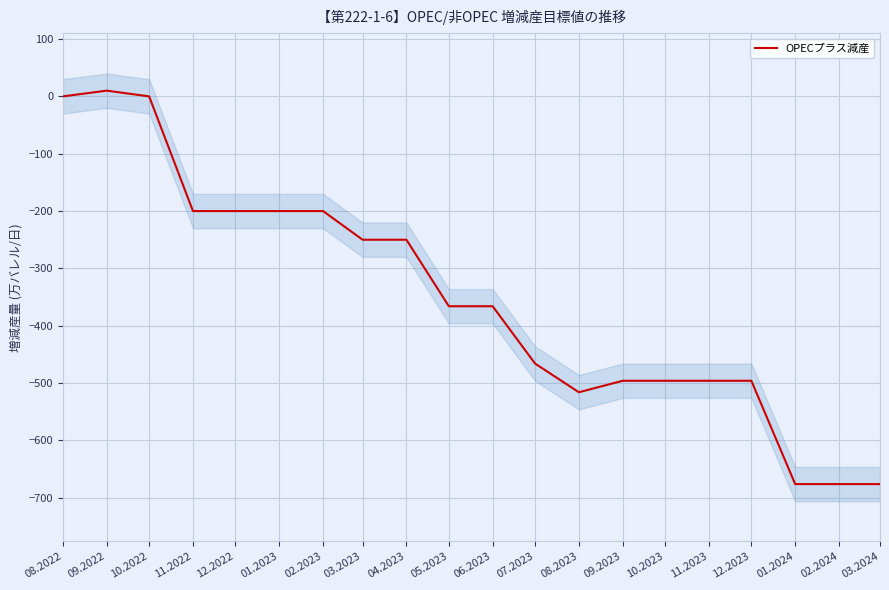

Reading left to right, transcribe all the data shown in this chart.

08.2022=0.0	09.2022=10.0	10.2022=0.0	11.2022=-200.0	12.2022=-200.0	01.2023=-200.0	02.2023=-200.0	03.2023=-250.0	04.2023=-250.0	05.2023=-366.0	06.2023=-366.0	07.2023=-466.0	08.2023=-516.0	09.2023=-496.0	10.2023=-496.0	11.2023=-496.0	12.2023=-496.0	01.2024=-676.2	02.2024=-676.2	03.2024=-676.2